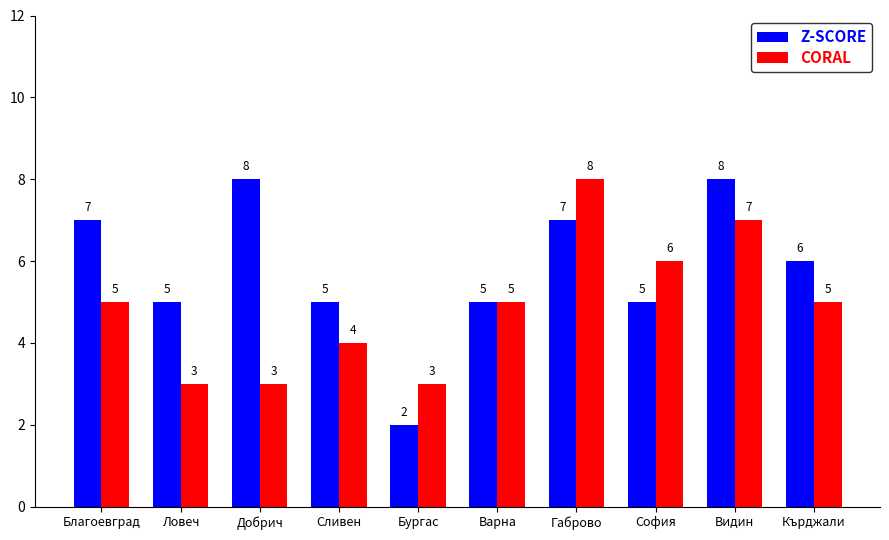

Which series has the widest spread of values?

Z-SCORE